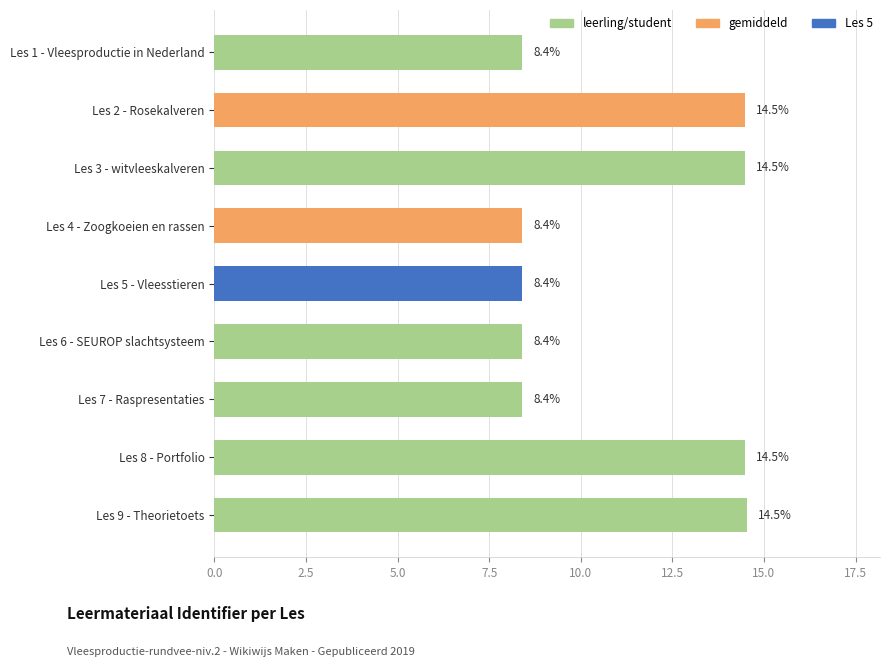

What is the difference between the values at Les 9 - Theorietoets and Les 6 - SEUROP slachtsysteem?

6.1